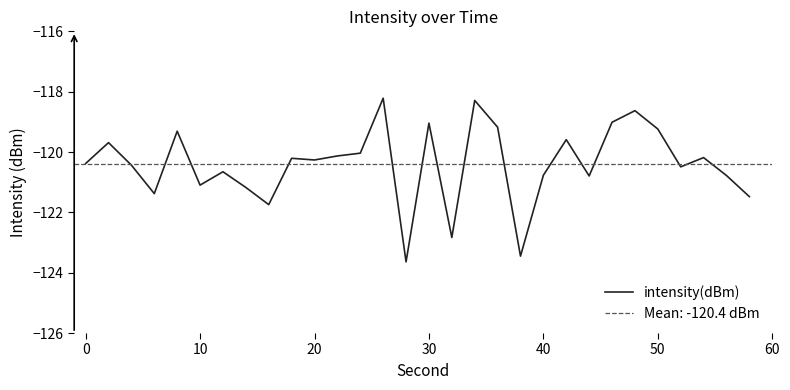

How many interior local valleys (lower than both neighbors) does the data have?

9